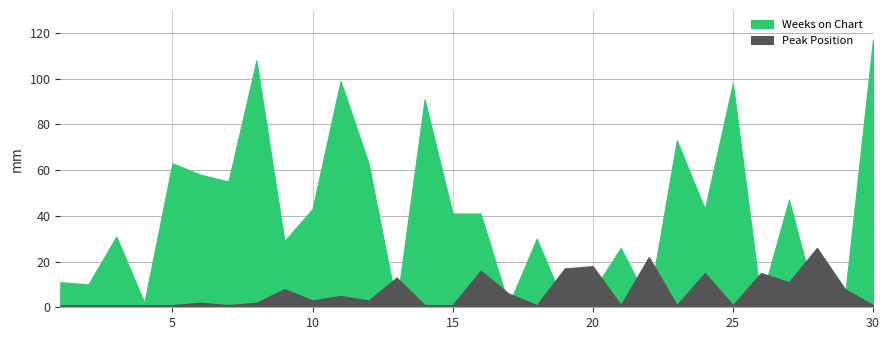

What is the minimum value shown in the chart?

1